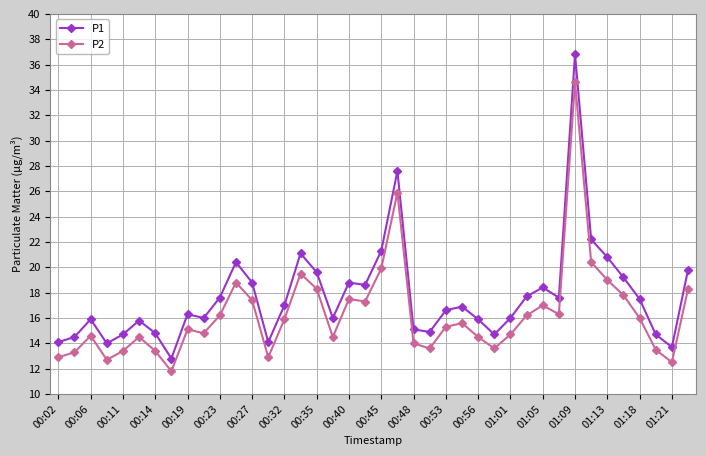

Which series has the largest total across all categories?

P1